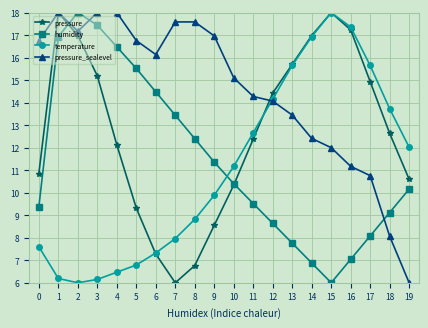

What is the sum of all temperature values?

220.5